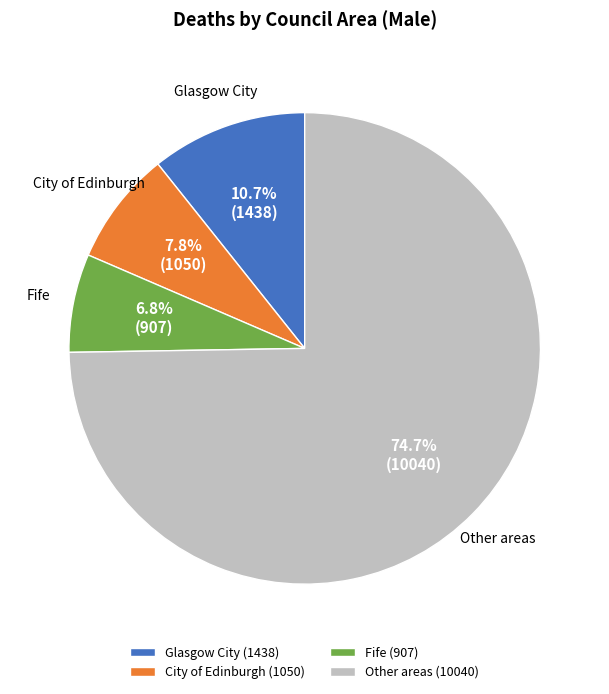

Which has a higher value, City of Edinburgh (1050) or Glasgow City (1438)?

Glasgow City (1438)